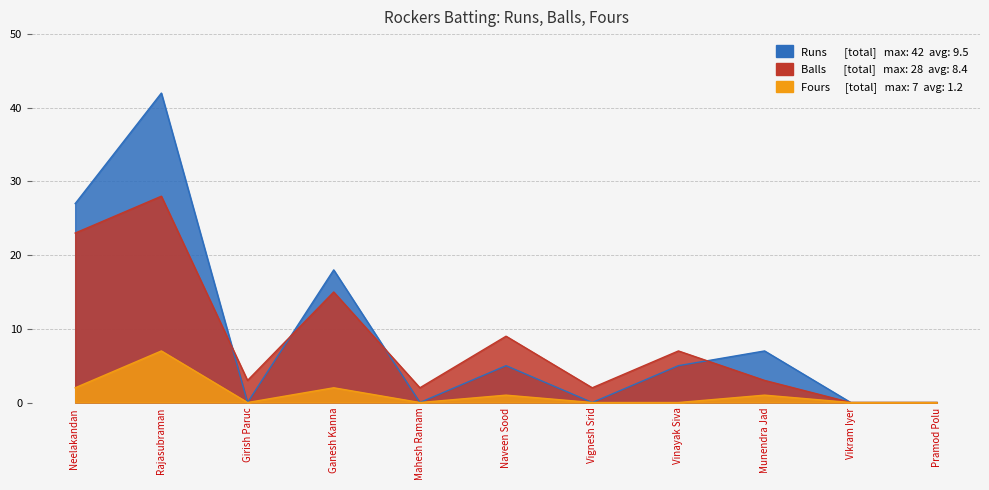

What is the difference between the highest and lowest values at Rajasubraman?

35